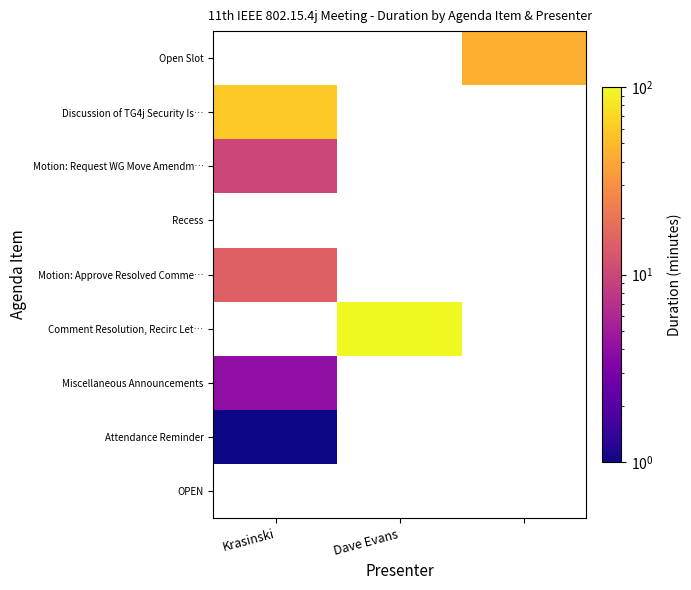

What is the smallest value displayed?

1.0